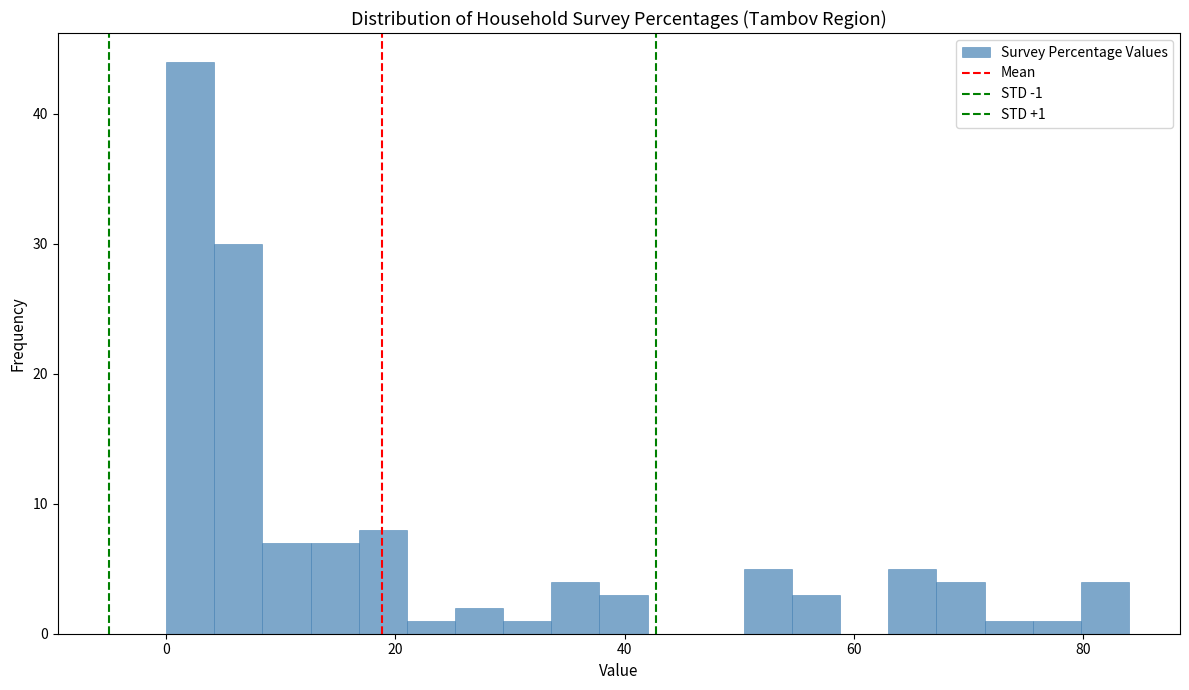

Read against the x-axis, roughly where is the centre of the tallest bar?

2